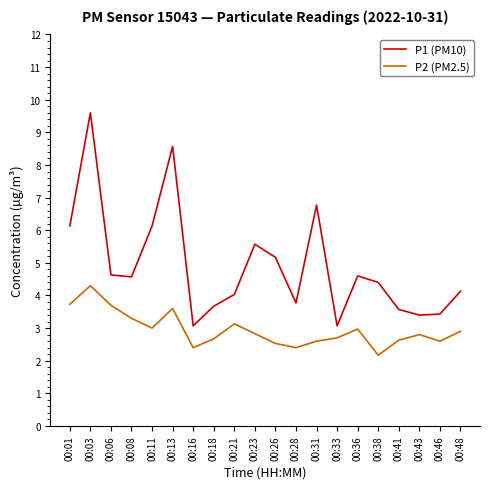

Does the chart display data point markers on the line(s)?

No